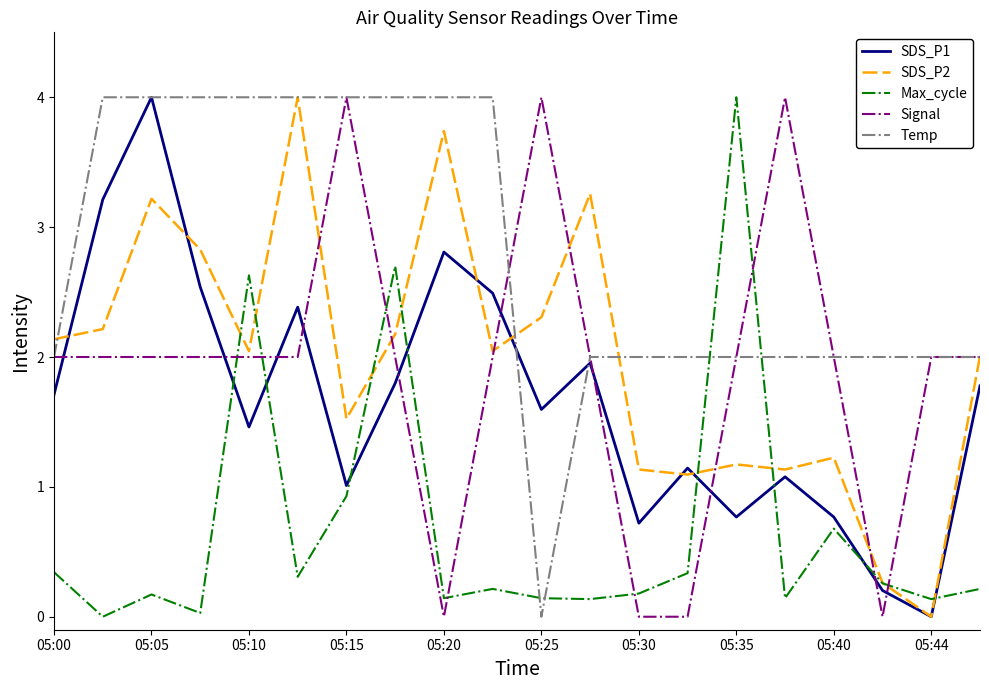

How many interior local valleys does the SDS_P1 series have?

6